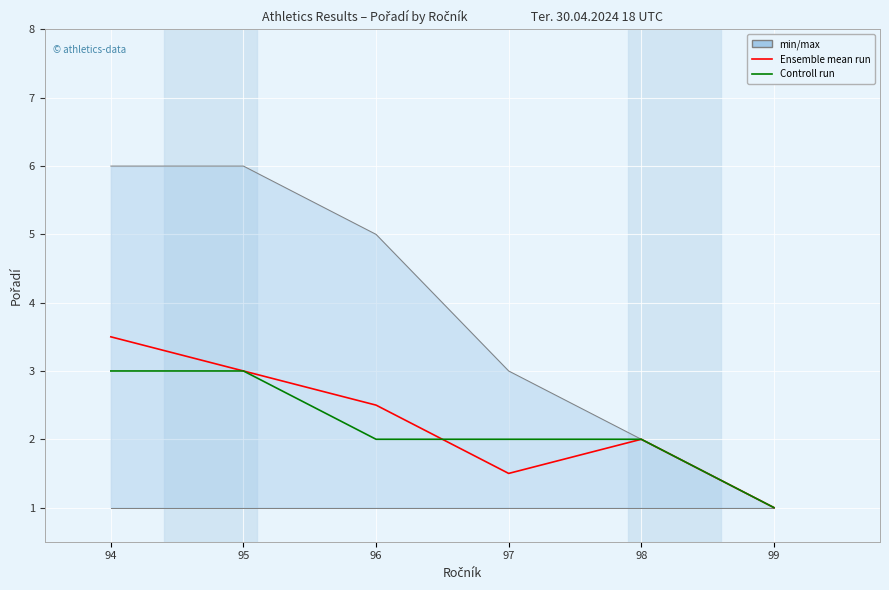

List the labels in order of Ensemble mean run value, largest first.

94, 95, 96, 98, 97, 99